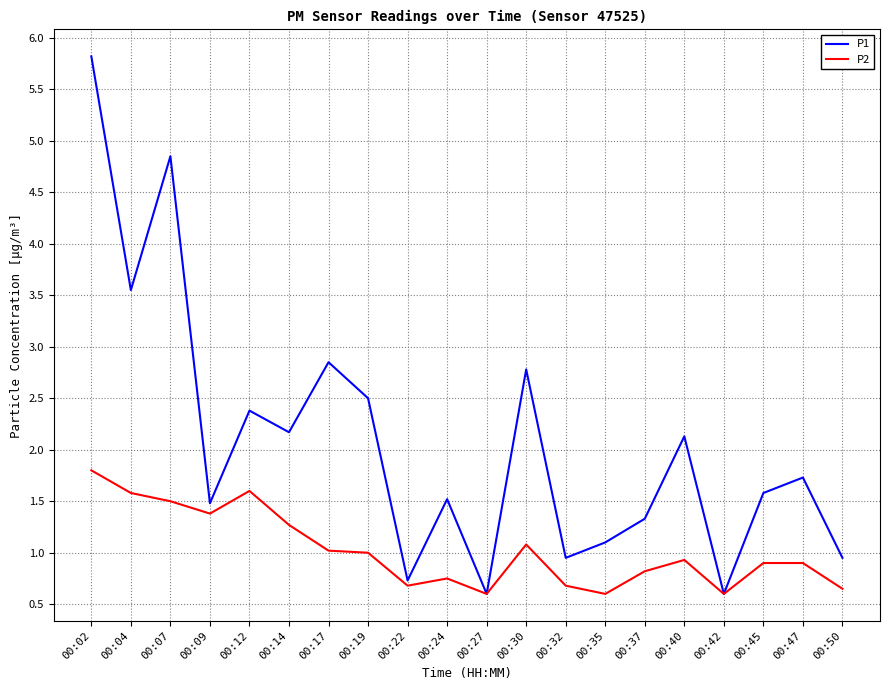

The P1 series shows 1.8 at 00:37. True or false?

False